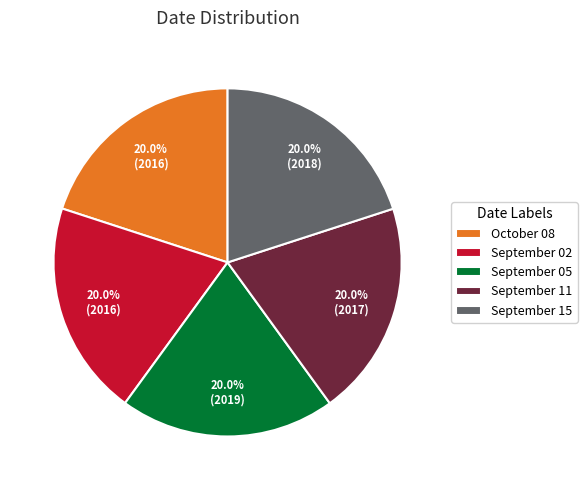

Is it true that September 02 is 20% of the pie?

True